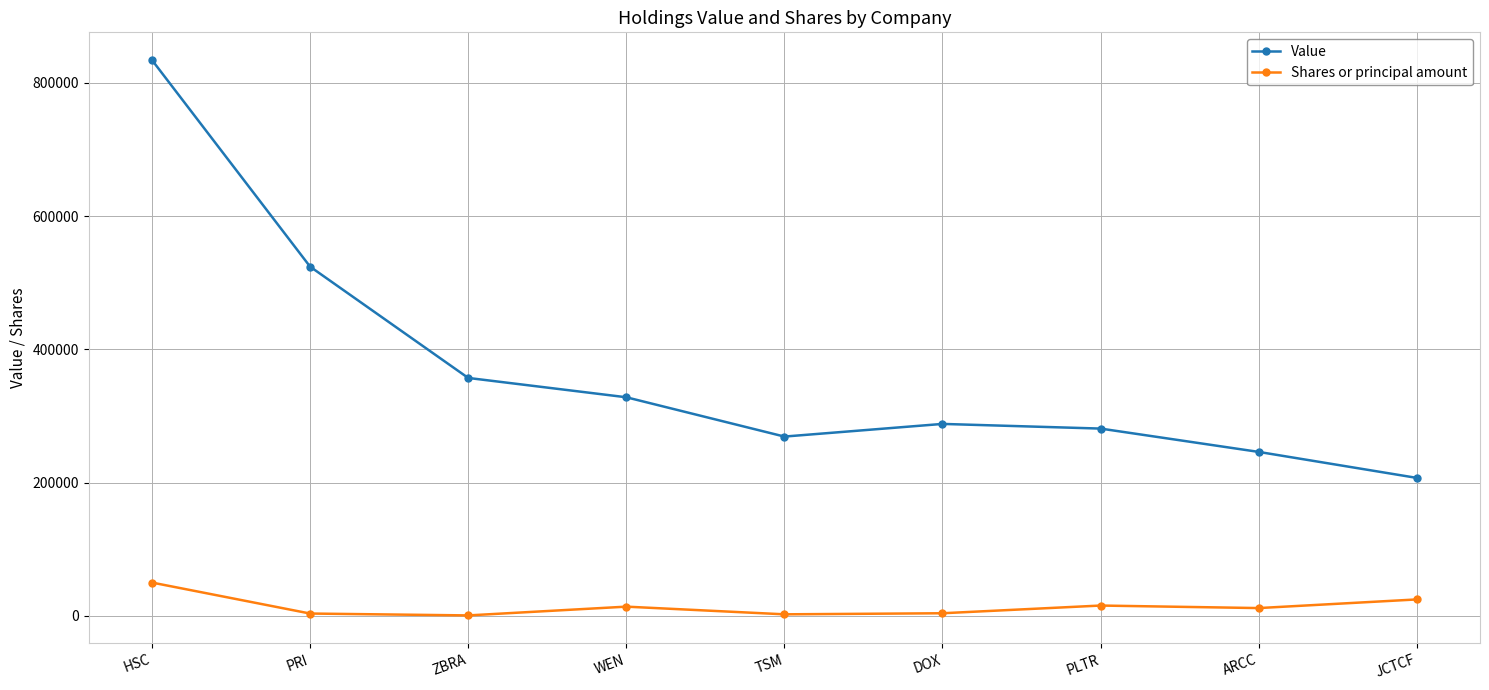

What is the difference between the maximum and minimum values in the Shares or principal amount series?

49298